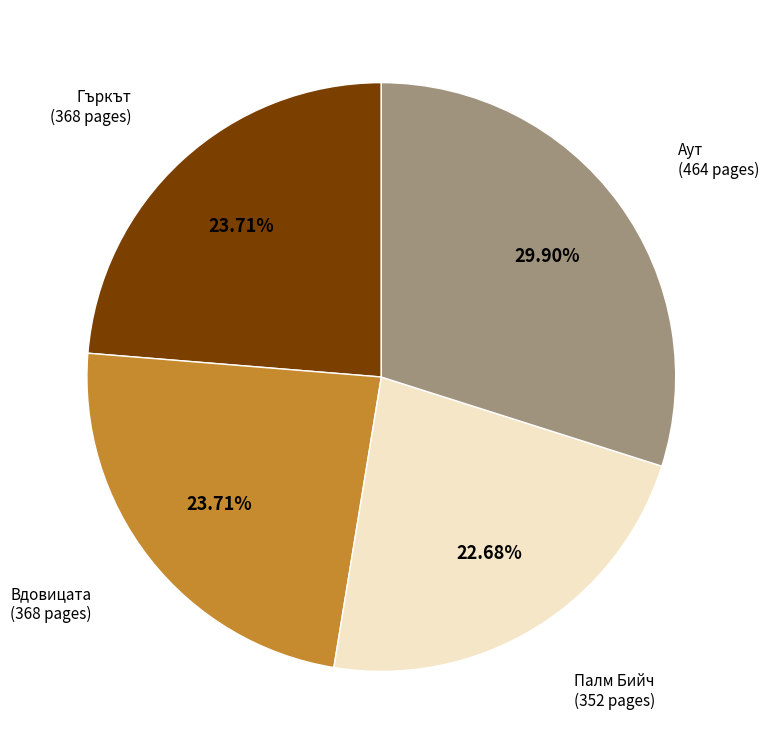

Does any single category account for the majority?

No